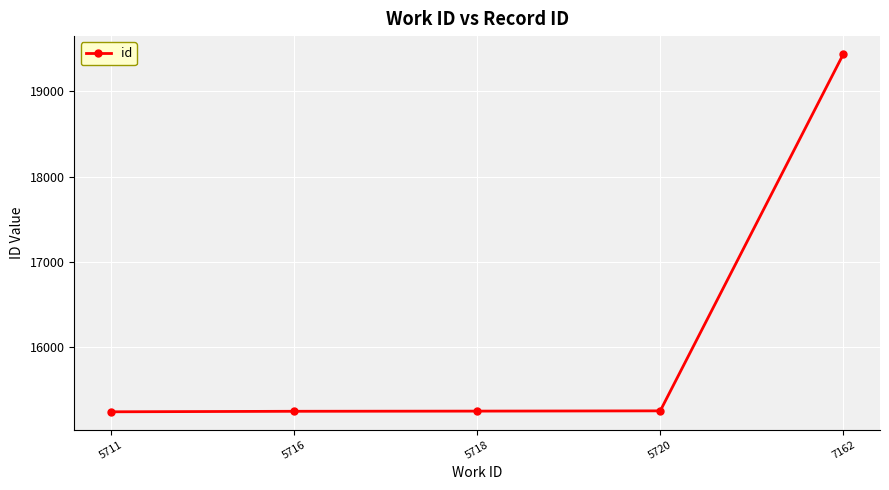

What is the sum of the values at 5716 and 5720?

30495